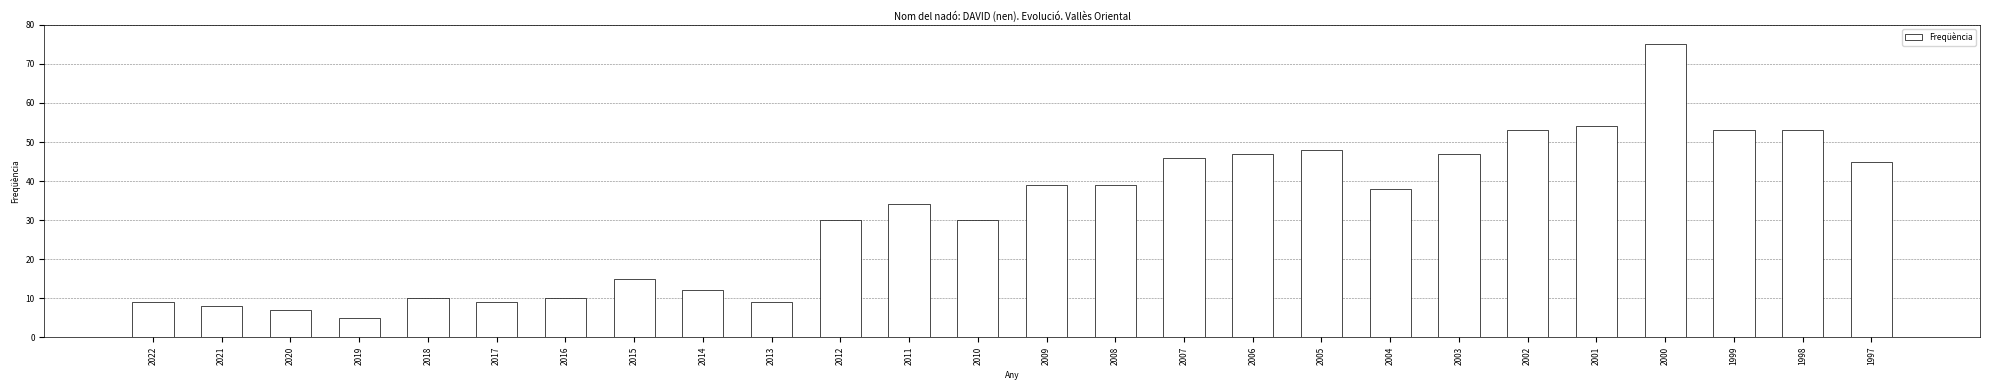

What value does the data have at 2007?

46